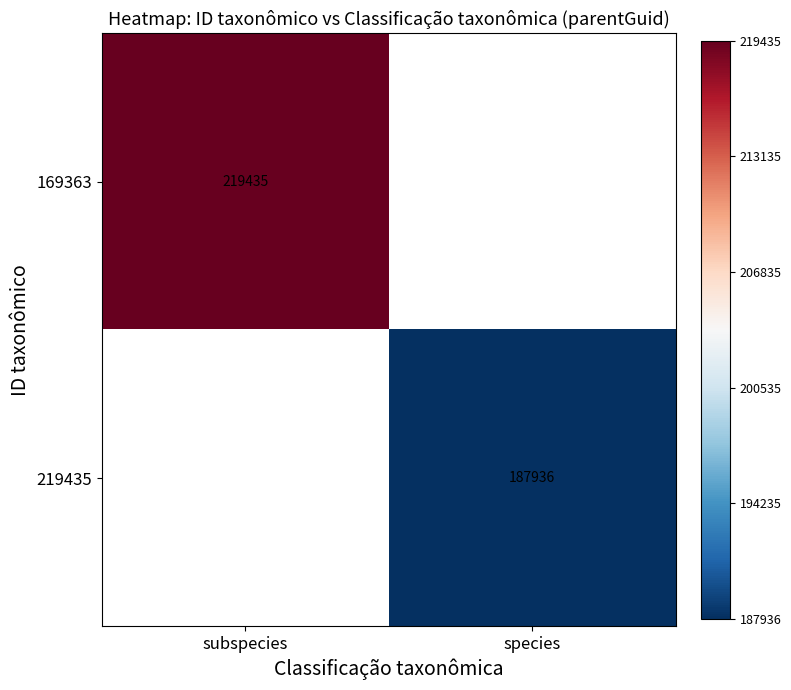

Is it true that 219435 equals 106941 at species?

False